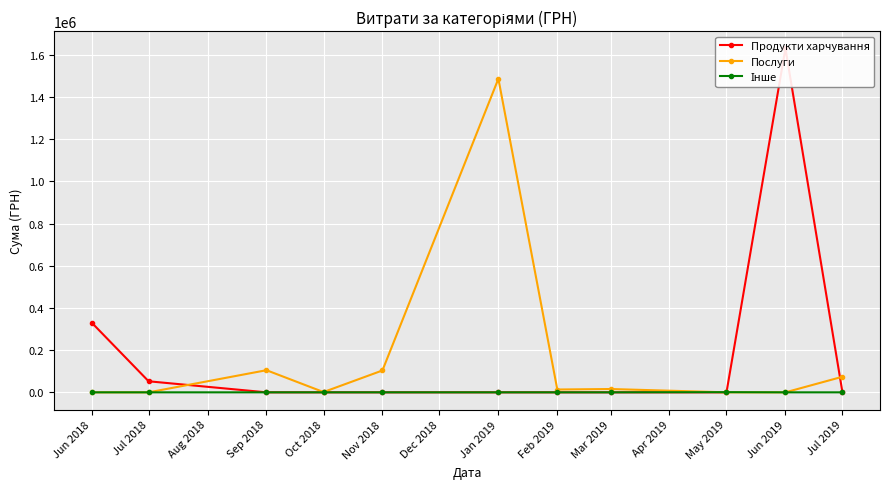

What is the highest value of the Послуги series?

1485951.9